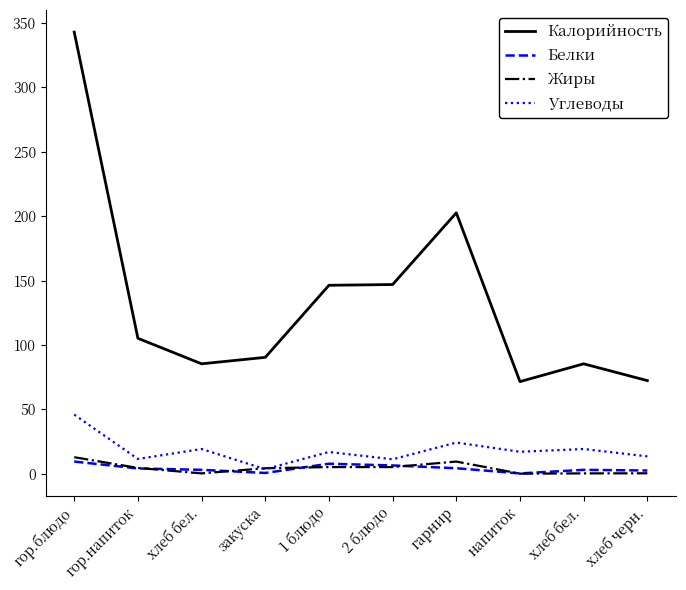

Is it true that Калорийность equals 172.7 at гор.напиток?

False